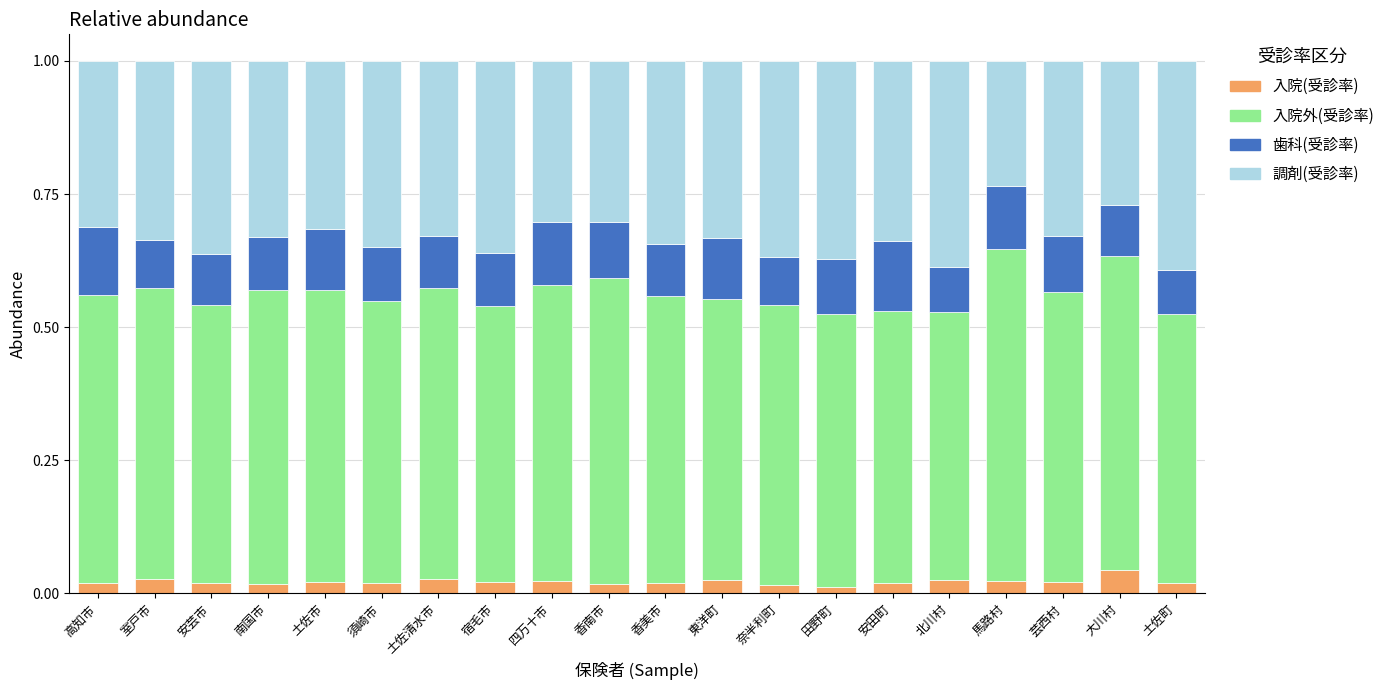

What is the total value across all series at 土佐清水市?

1.0